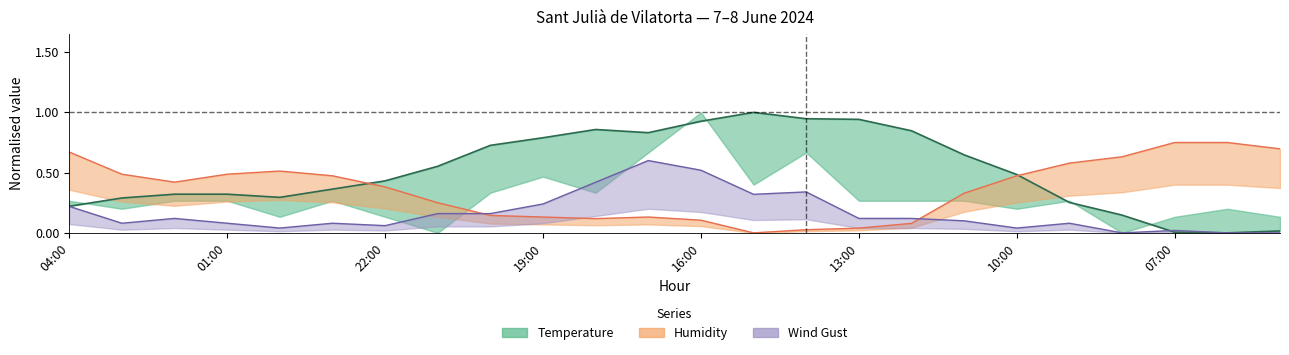

What is the difference between the Temperature values at 9 and 13?

0.2